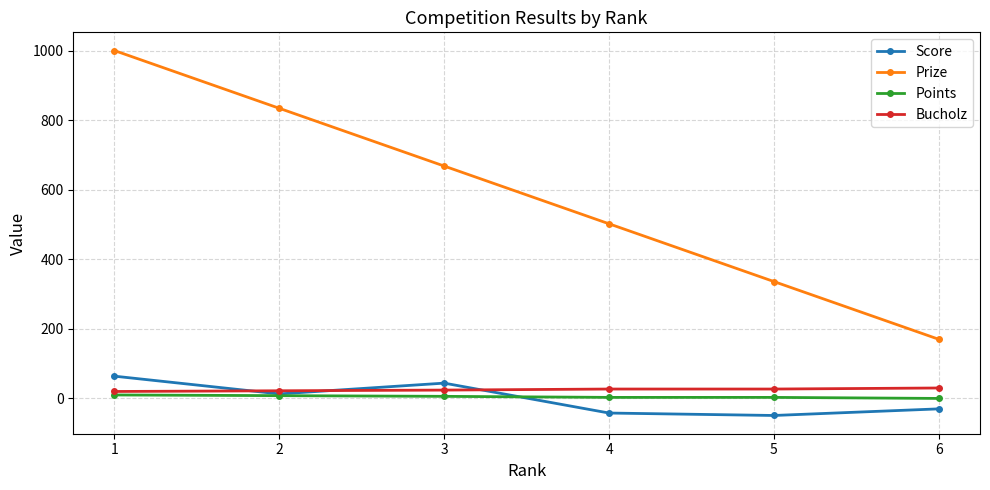

What is the minimum value for Score?

-49